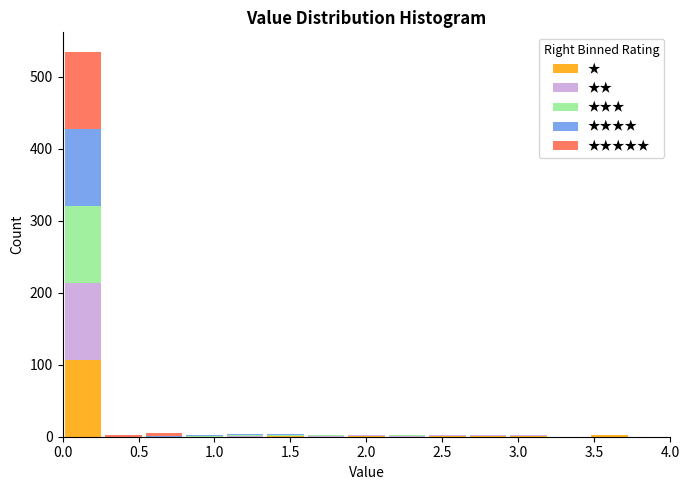

What is the total height of the stacked bar covering 0.00 to 0.25 on the x-axis? Neither the bar edges nor the heights are printed on the chart, so give them approximately, as read against the axes.

540